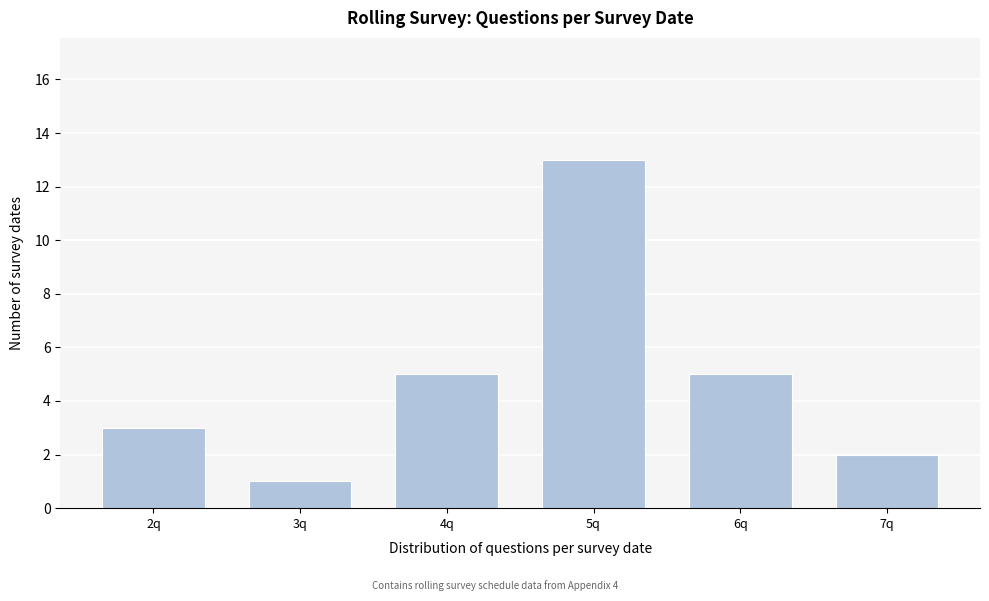

Reading left to right, list all the values displayed in this chart.

3	1	5	13	5	2